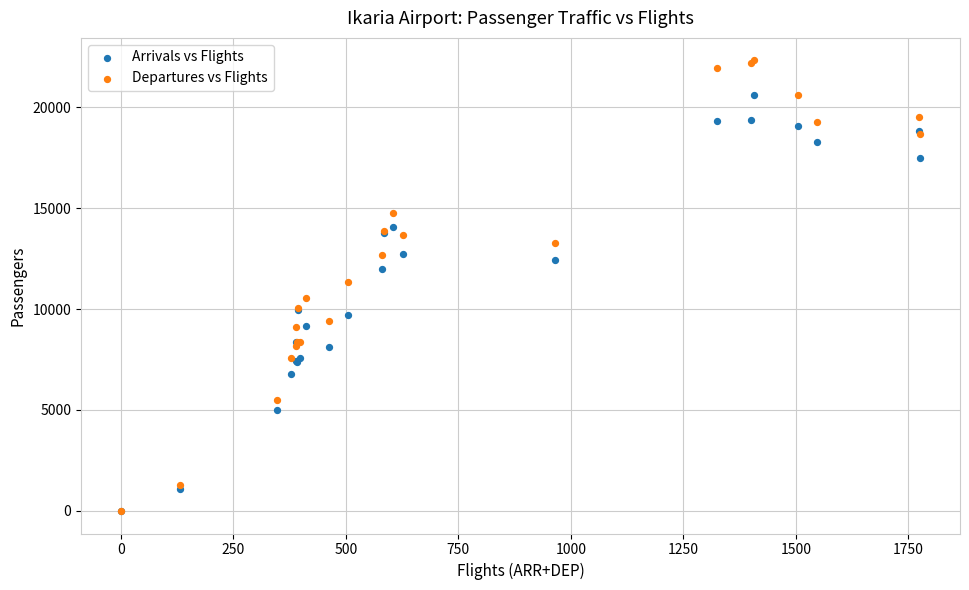

Which series has the widest spread of Y values?

Departures vs Flights